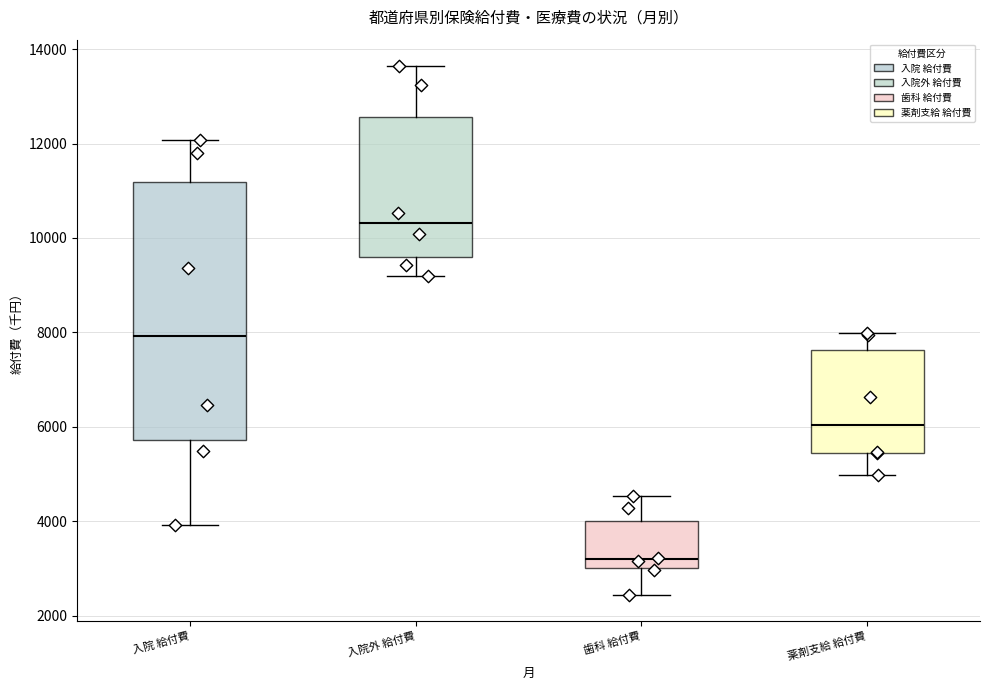

Which box's median line is the highest?

入院外 給付費